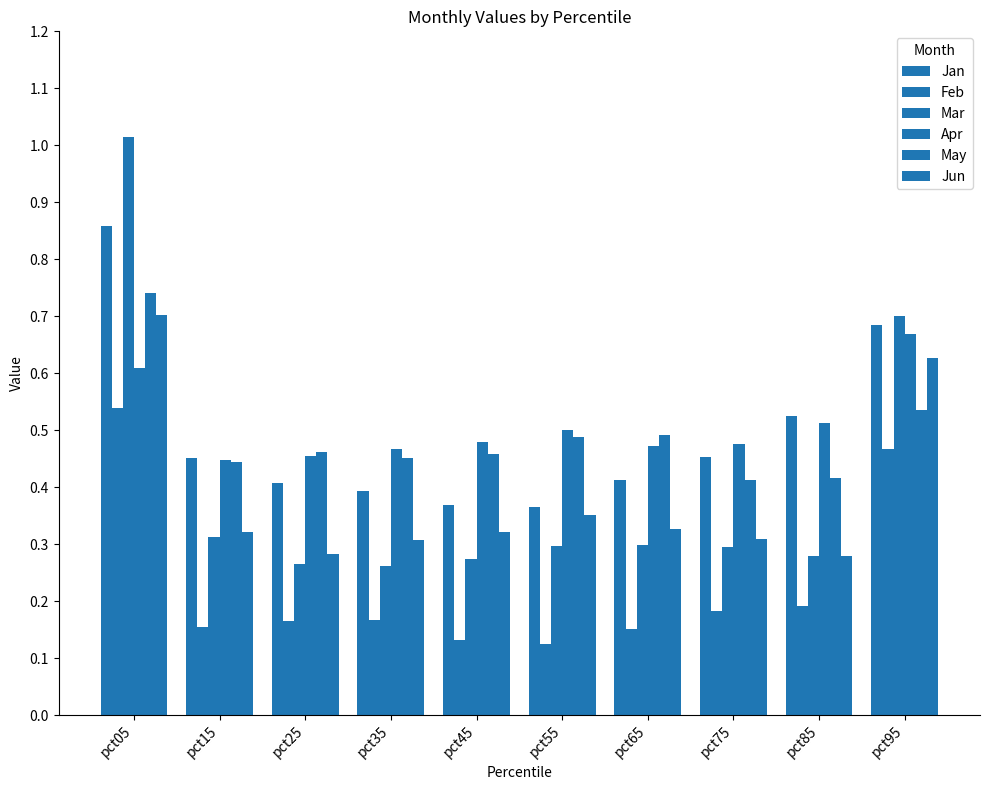

Reading left to right, what are all the values shown in this chart?

Jan: 0.9	0.5	0.4	0.4	0.4	0.4	0.4	0.5	0.5	0.7
Feb: 0.5	0.2	0.2	0.2	0.1	0.1	0.2	0.2	0.2	0.5
Mar: 1.0	0.3	0.3	0.3	0.3	0.3	0.3	0.3	0.3	0.7
Apr: 0.6	0.4	0.5	0.5	0.5	0.5	0.5	0.5	0.5	0.7
May: 0.7	0.4	0.5	0.5	0.5	0.5	0.5	0.4	0.4	0.5
Jun: 0.7	0.3	0.3	0.3	0.3	0.4	0.3	0.3	0.3	0.6